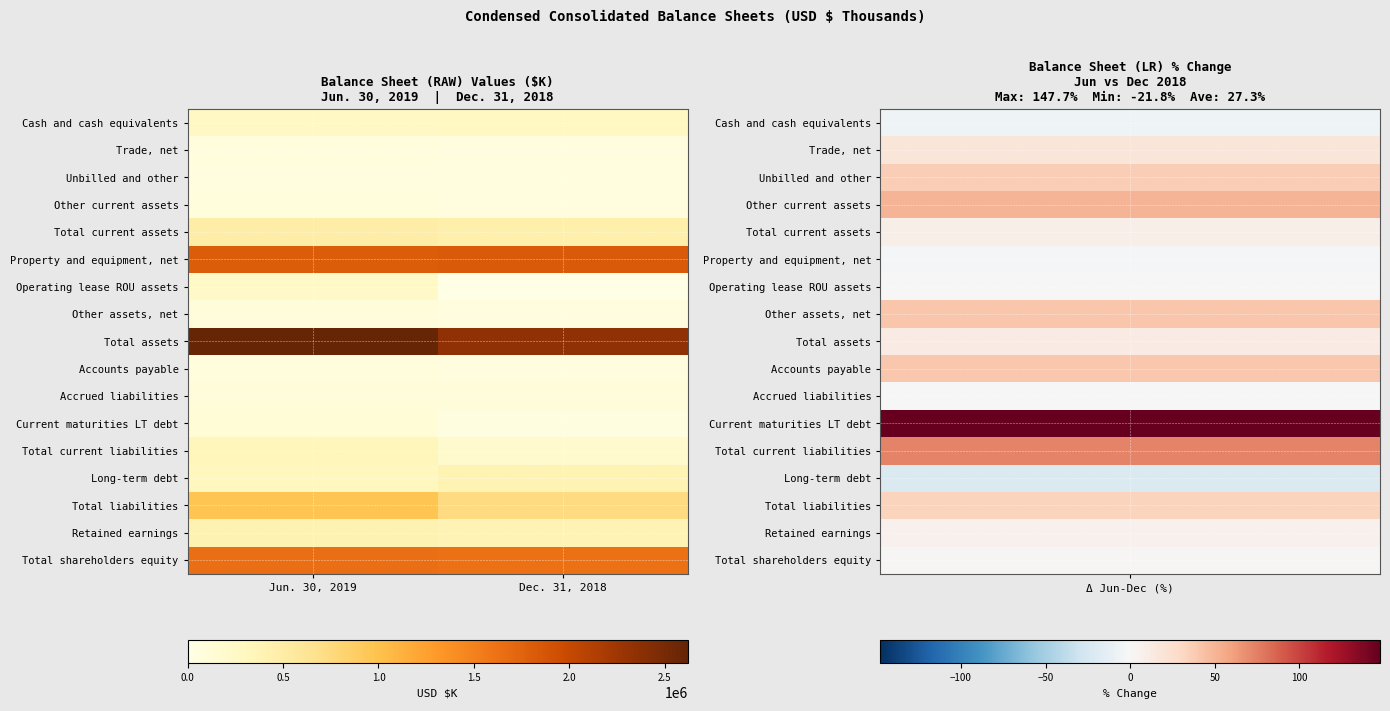

Reading left to right, what are all the values shown in this chart?

Cash and cash equivalents: Jun. 30, 2019=261142	Dec. 31, 2018=279459
Trade, net: Jun. 30, 2019=79916	Dec. 31, 2018=67932
Unbilled and other: Jun. 30, 2019=71115	Dec. 31, 2018=51943
Other current assets: Jun. 30, 2019=77764	Dec. 31, 2018=51594
Total current assets: Jun. 30, 2019=489937	Dec. 31, 2018=450928
Property and equipment, net: Jun. 30, 2019=1804364	Dec. 31, 2018=1826745
Operating lease ROU assets: Jun. 30, 2019=227213	Dec. 31, 2018=0
Other assets, net: Jun. 30, 2019=98708	Dec. 31, 2018=70057
Total assets: Jun. 30, 2019=2620222	Dec. 31, 2018=2347730
Accounts payable: Jun. 30, 2019=76536	Dec. 31, 2018=54813
Accrued liabilities: Jun. 30, 2019=84611	Dec. 31, 2018=85594
Current maturities LT debt: Jun. 30, 2019=117033	Dec. 31, 2018=47252
Total current liabilities: Jun. 30, 2019=332629	Dec. 31, 2018=191488
Long-term debt: Jun. 30, 2019=307455	Dec. 31, 2018=393063
Total liabilities: Jun. 30, 2019=968443	Dec. 31, 2018=729951
Retained earnings: Jun. 30, 2019=405748	Dec. 31, 2018=383034
Total shareholders equity: Jun. 30, 2019=1648396	Dec. 31, 2018=1617779